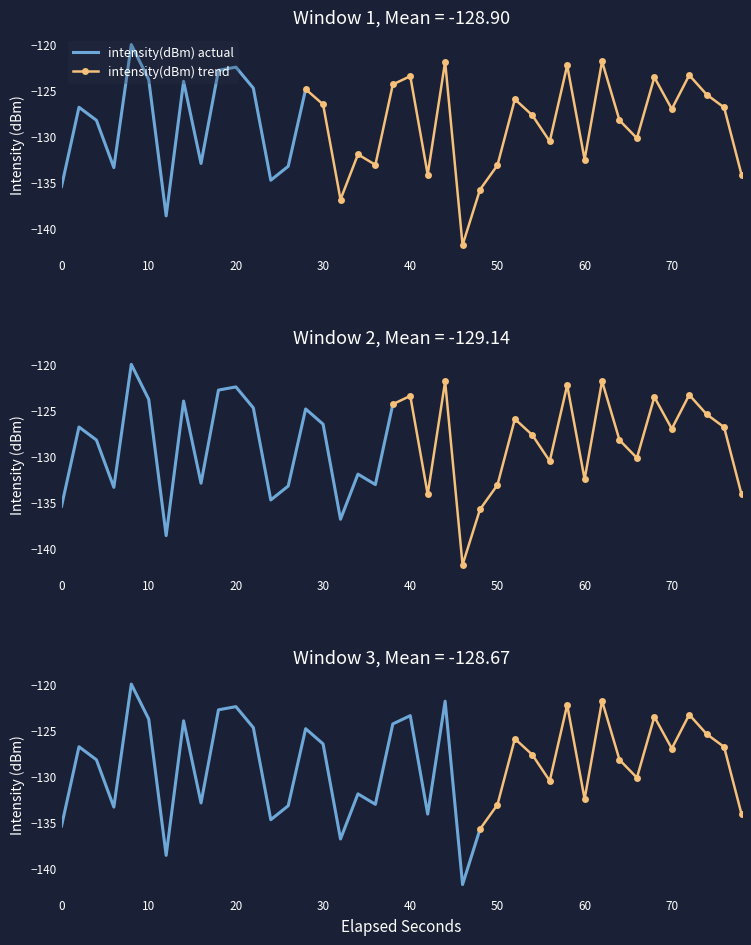

What is the average value?

-128.7